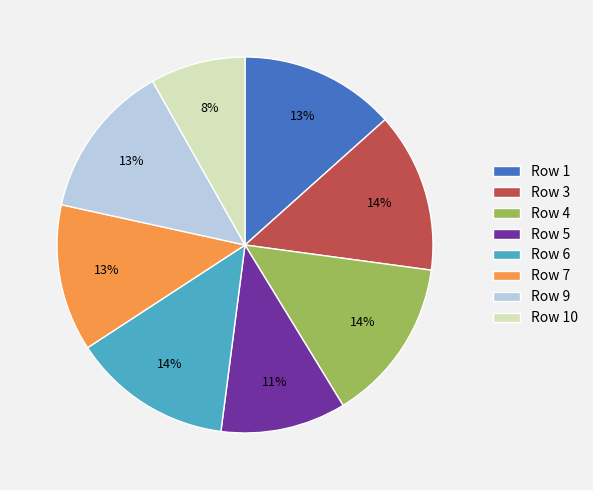

True or false: Row 7 accounts for 7% of the total.

False